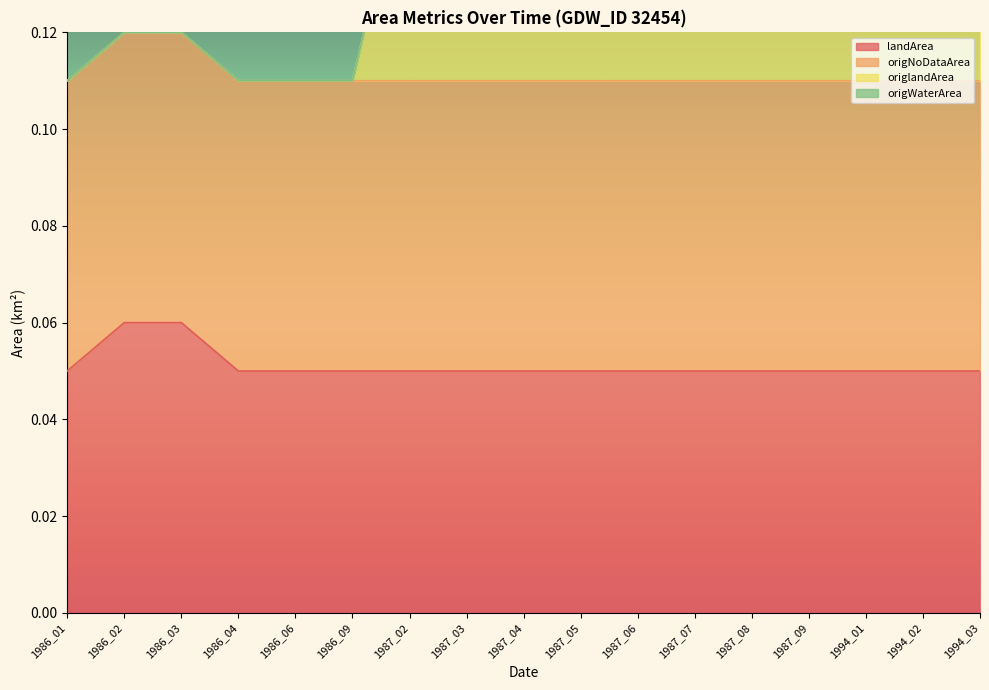

What is the total value across all series at 1987_08?

0.2